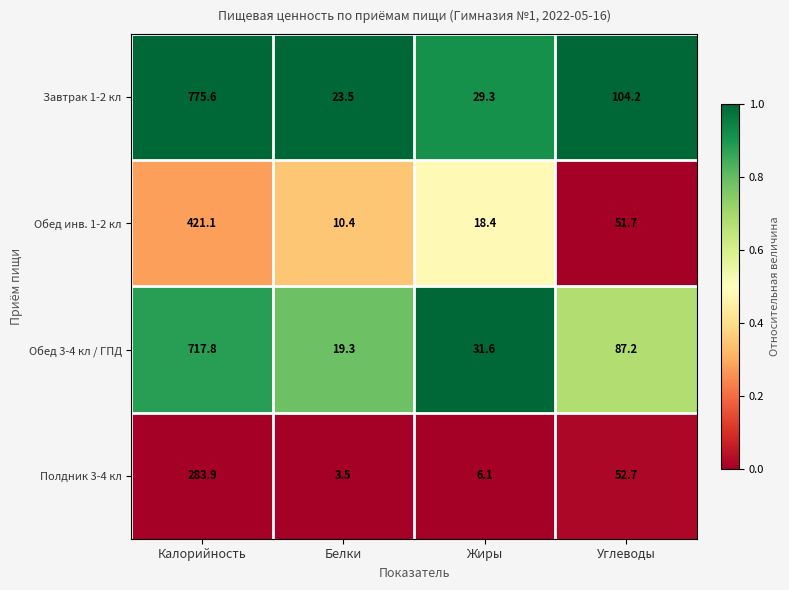

At which category is the sum across all series the highest?

Калорийность